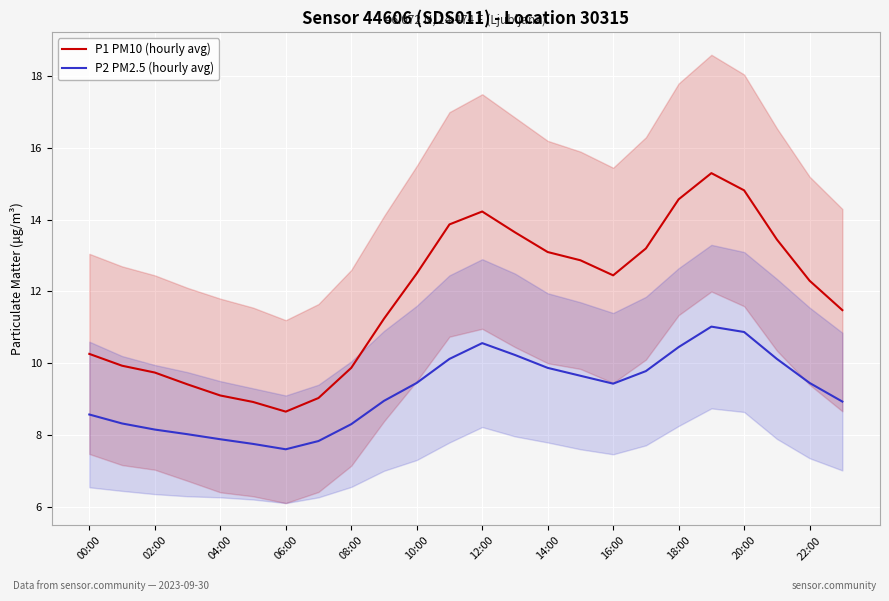

What is the minimum value for P1 PM10 (hourly avg)?

8.7